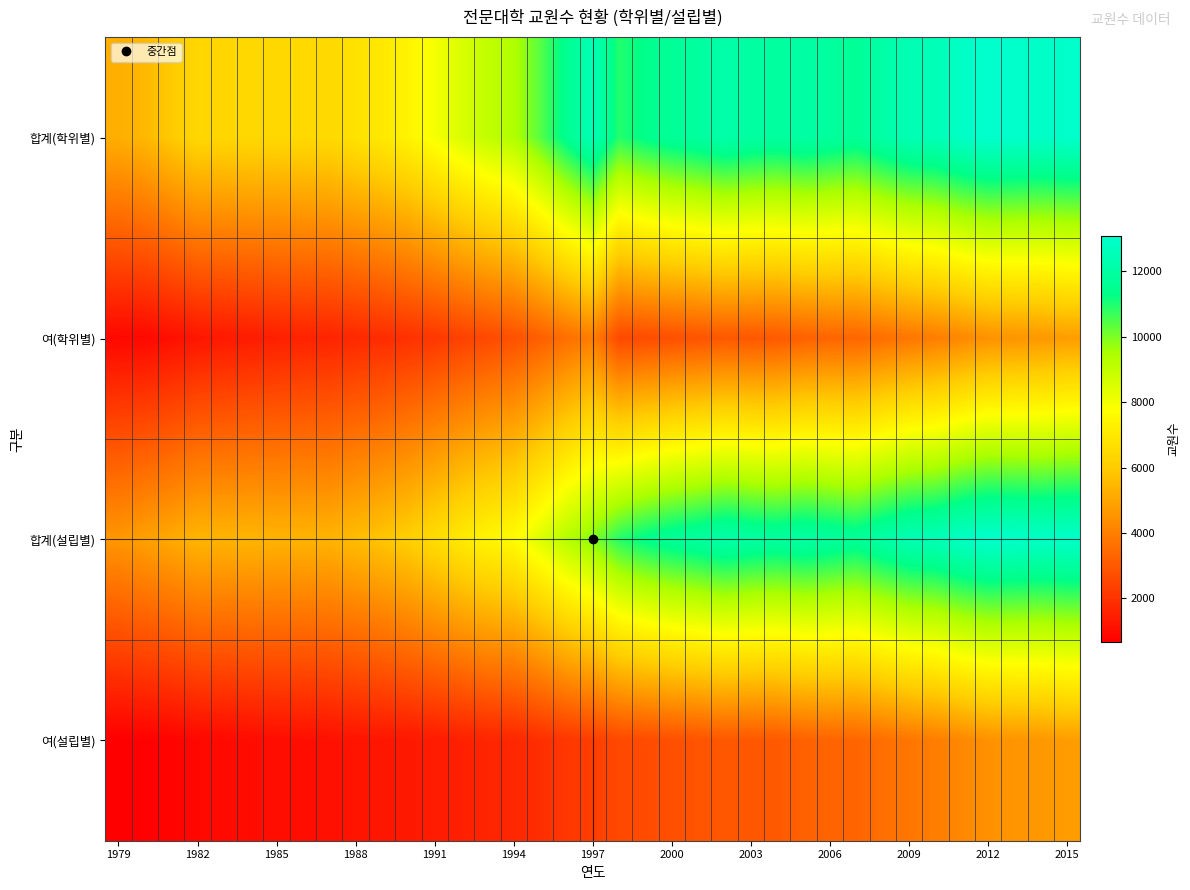

How many data points does each series have?

37